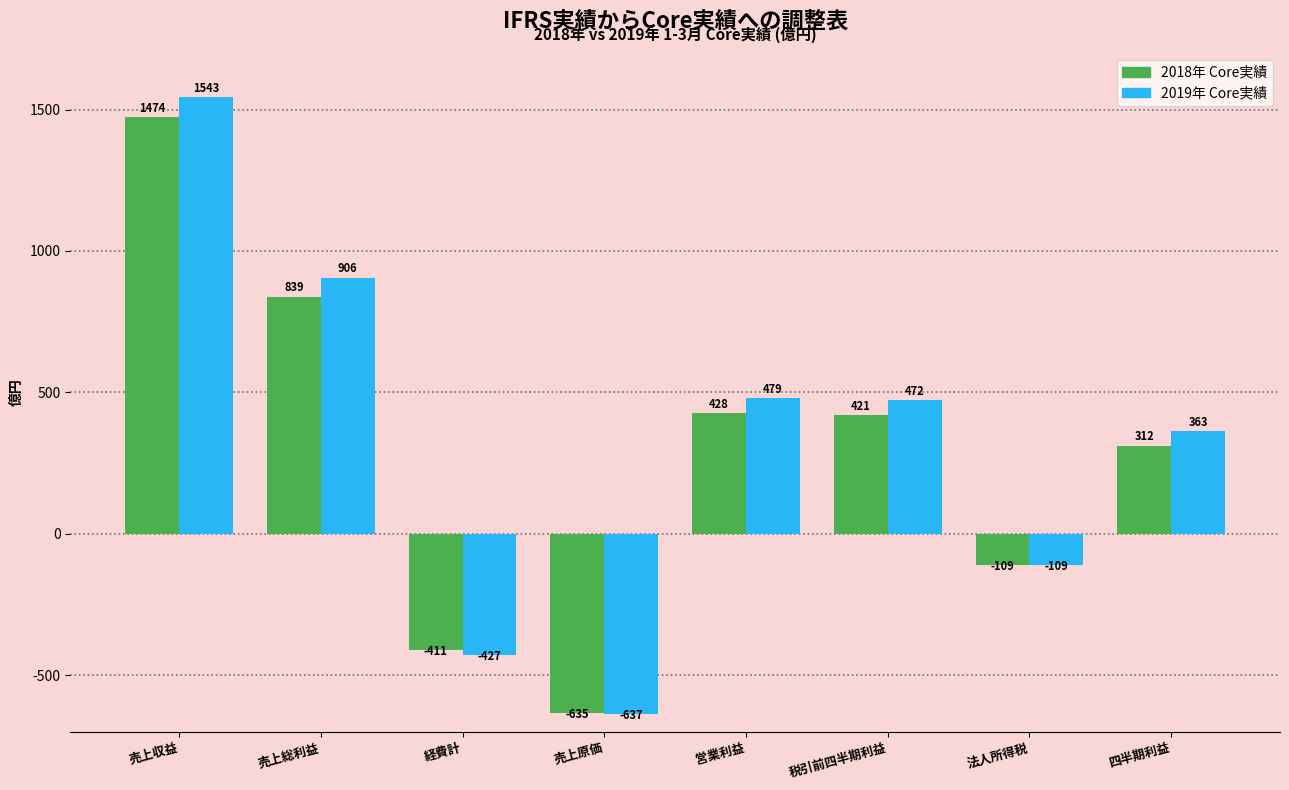

Reading left to right, list all the values displayed in this chart.

2018年 Core実績: 1474	839	-411	-635	428	421	-109	312
2019年 Core実績: 1543	906	-427	-637	479	472	-109	363